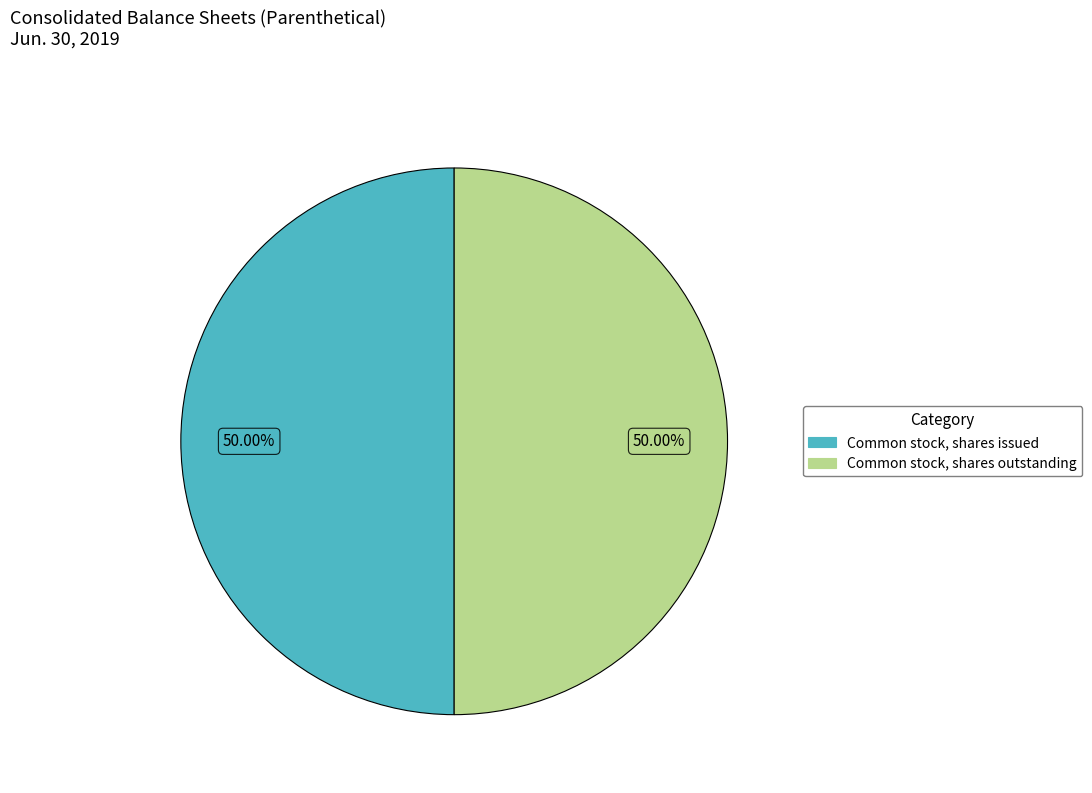

How many slices are in this pie chart?

2